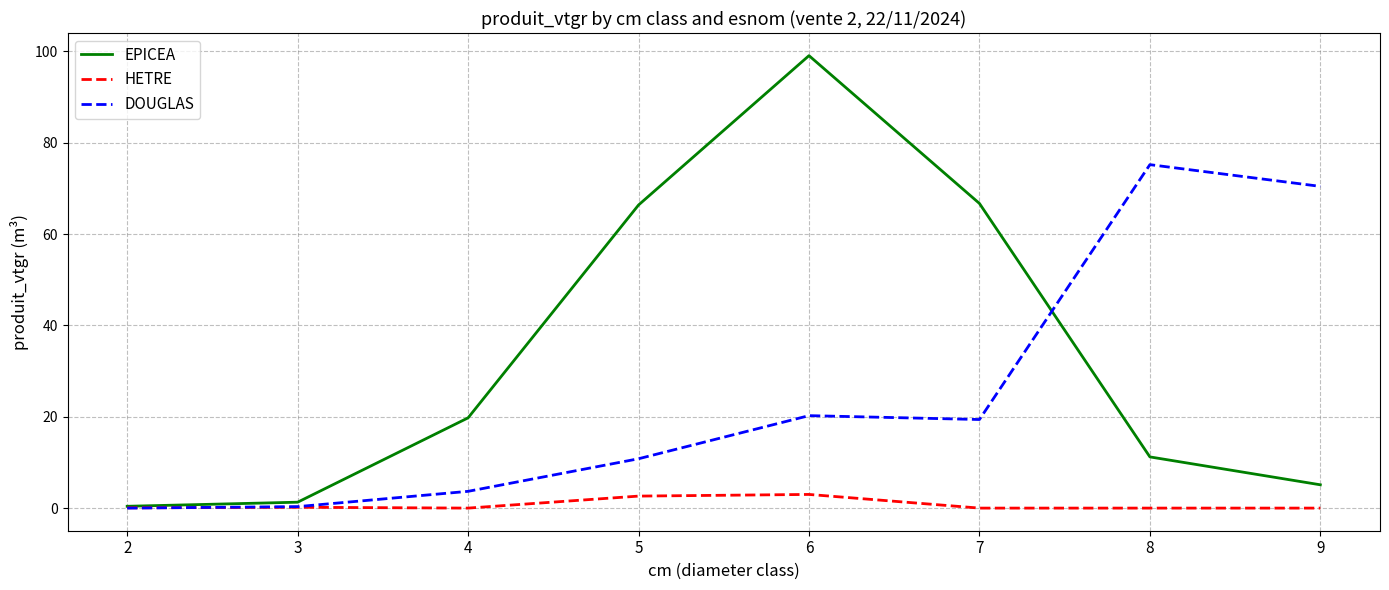

The value of DOUGLAS at 5 is 10.8. True or false?

True